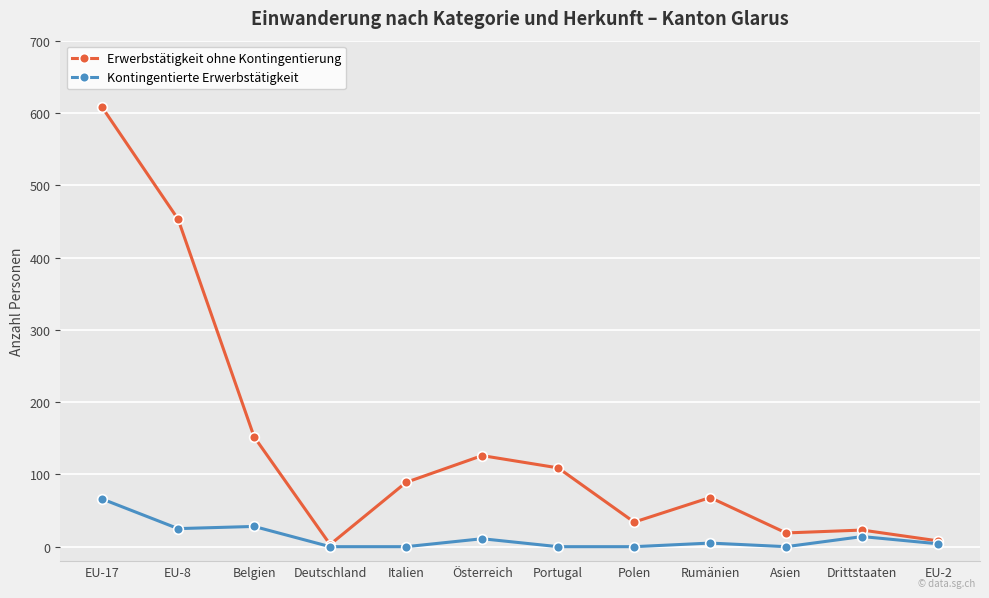

Which series has the largest total across all categories?

Erwerbstätigkeit ohne Kontingentierung